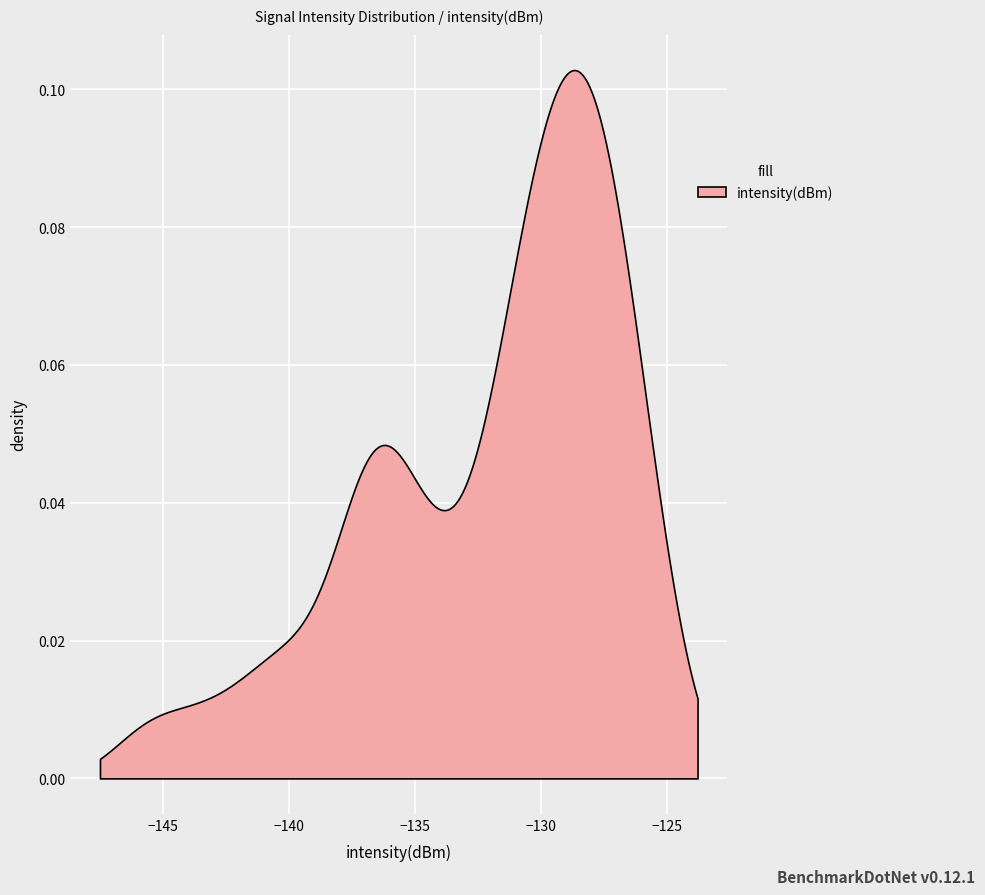

Reading right to left, list all the values displayed in this chart.

-128.9	-125.8	-127.2	-136.7	-129.2	-136.4	-134.6	-127.7	-132.0	-128.9	-129.5	-143.1	-130.8	-137.0	-128.4	-130.3	-133.3	-135.5	-127.1	-134.6	-129.8	-128.0	-128.5	-136.8	-126.0	-145.5	-130.4	-136.6	-140.9	-127.3	-131.3	-125.8	-128.3	-132.2	-130.1	-140.1	-130.9	-126.3	-138.5	-127.9